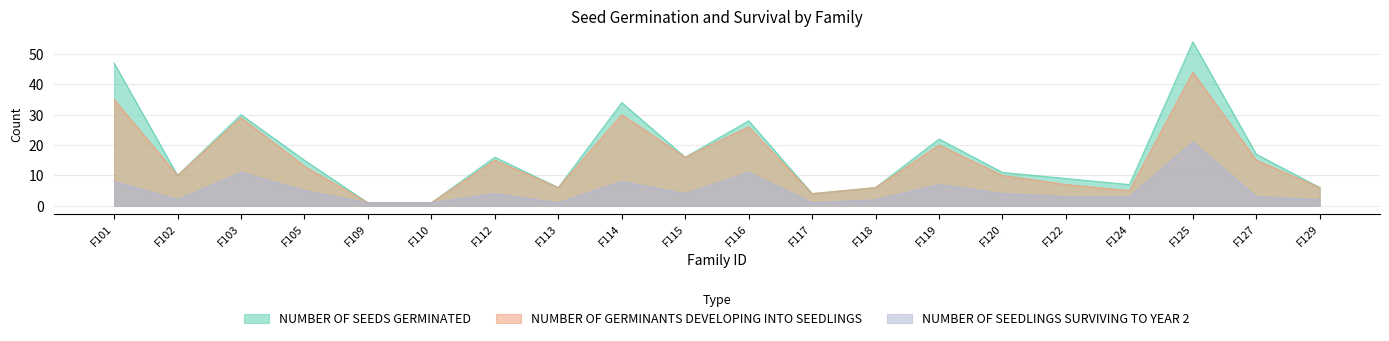

How many lines are shown in the chart?

3